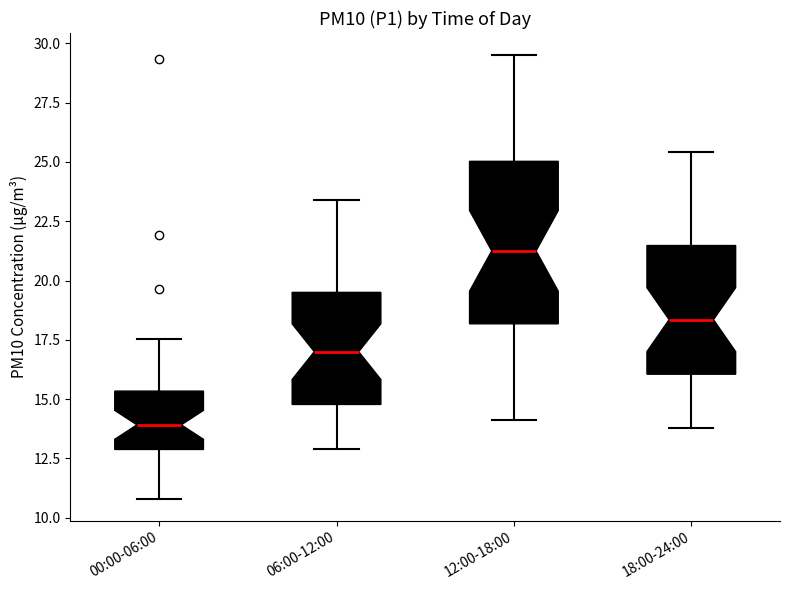

Which box's median line is the highest?

12:00-18:00